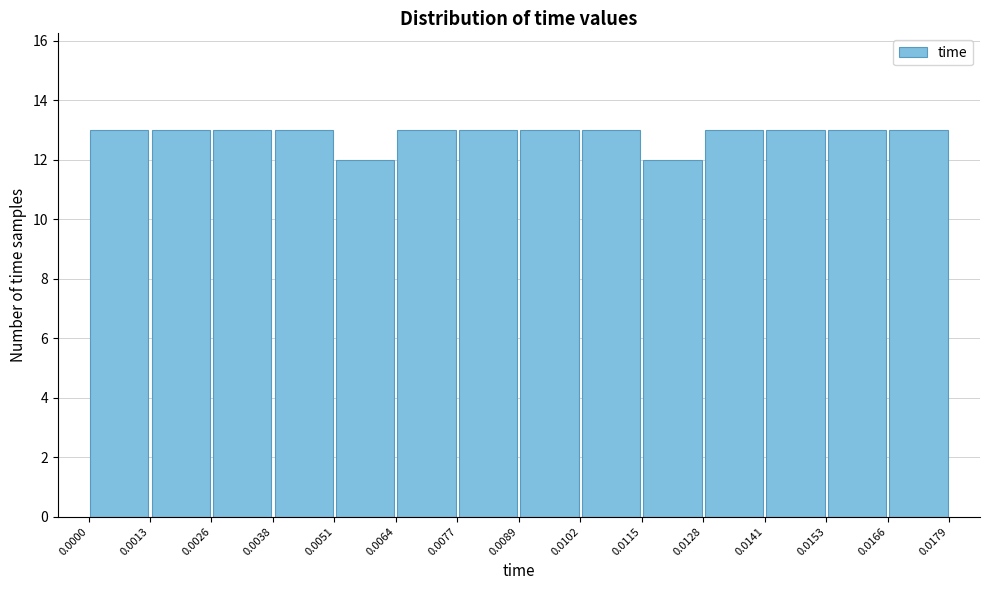

Reading left to right, list every bar in this chart as the range it spans on the x-axis followed by its height. The values are not printed on the chart, so give them approximately, as read against the axis.

0.0000 to 0.0013: 13
0.0013 to 0.0026: 13
0.0026 to 0.0038: 13
0.0038 to 0.0051: 13
0.0051 to 0.0064: 12
0.0064 to 0.0077: 13
0.0077 to 0.0089: 13
0.0089 to 0.0102: 13
0.0102 to 0.0115: 13
0.0115 to 0.0128: 12
0.0128 to 0.0141: 13
0.0141 to 0.0153: 13
0.0153 to 0.0166: 13
0.0166 to 0.0179: 13